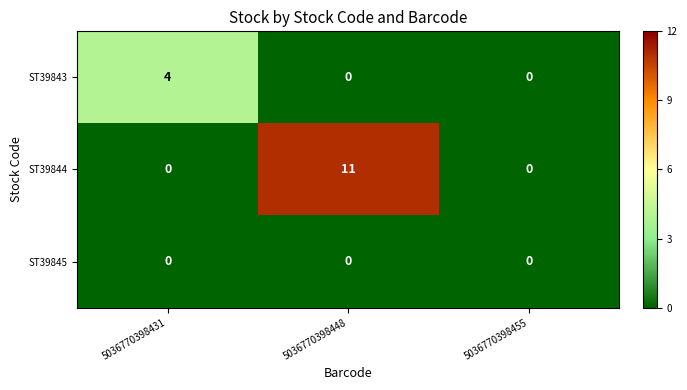

Reading left to right, what are all the values shown in this chart?

ST39843: 4	0	0
ST39844: 0	11	0
ST39845: 0	0	0